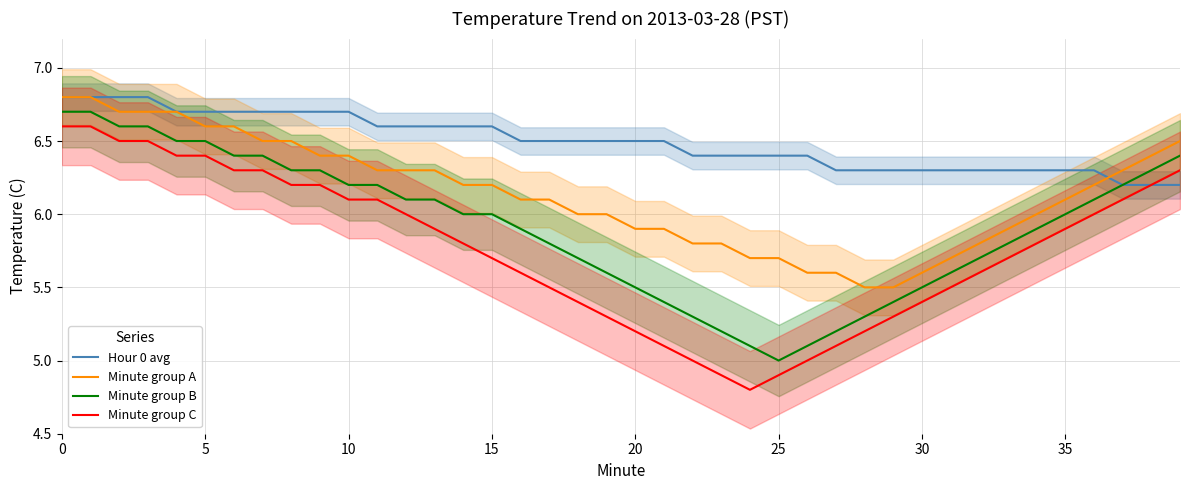

What is the difference between the highest and lowest values at 28?

1.1